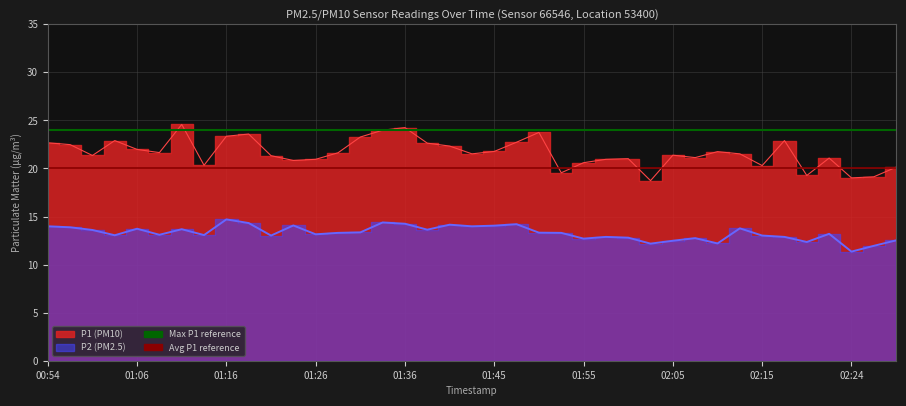

True or false: Max P1 reference has a value of 13 at 01:06.

False